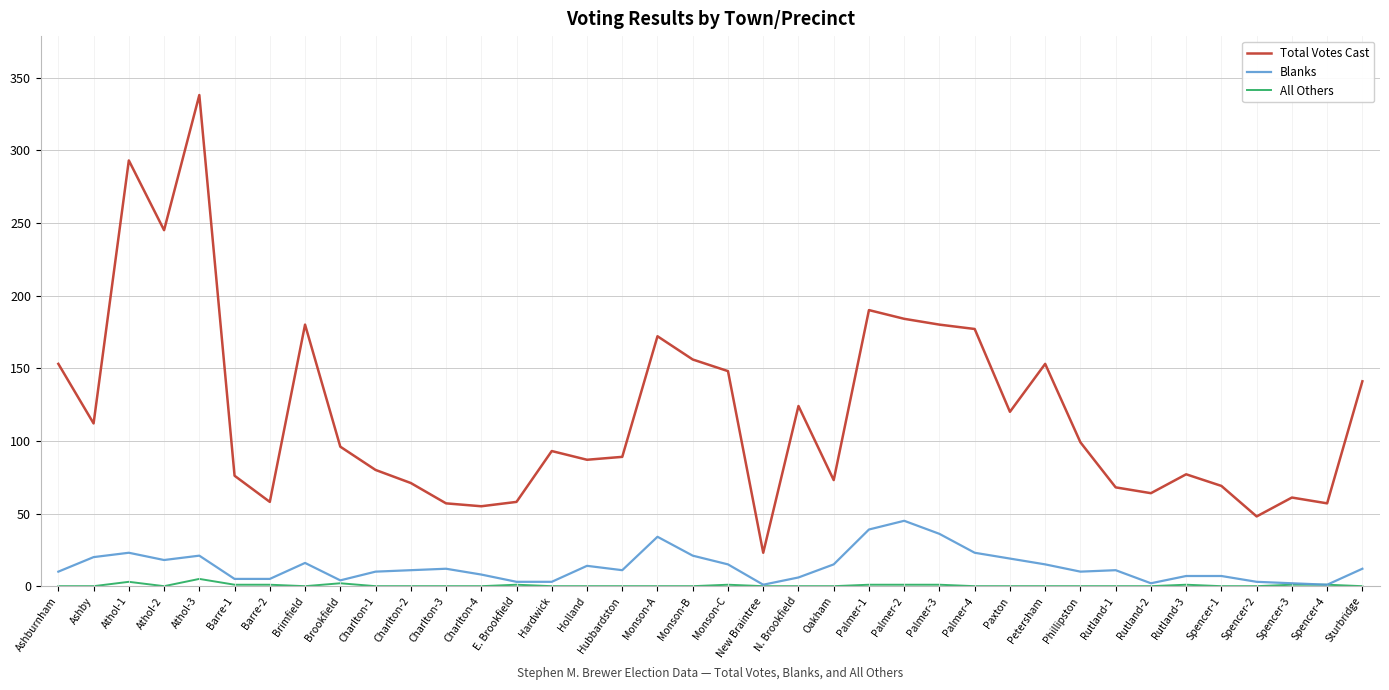

Which series has the widest spread of values?

Total Votes Cast